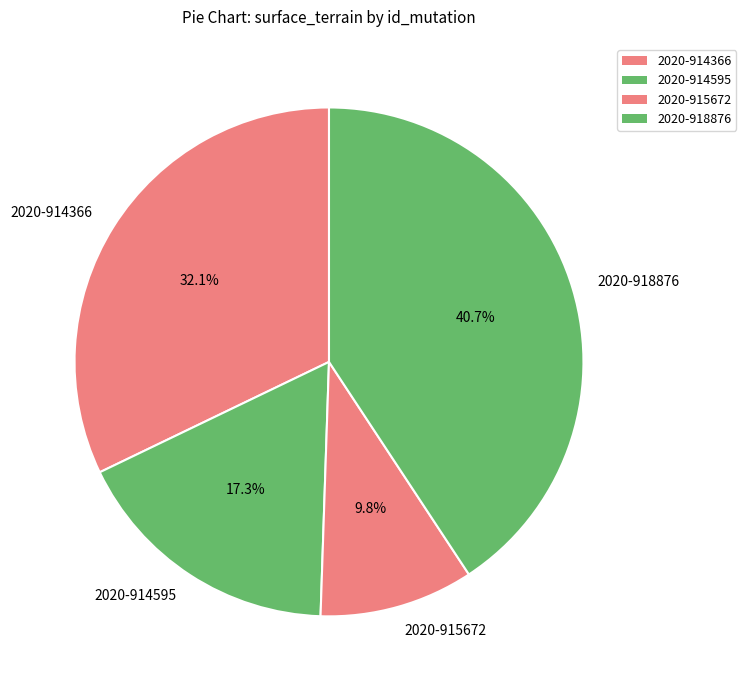

Rank the categories by value from lowest to highest.

2020-915672, 2020-914595, 2020-914366, 2020-918876